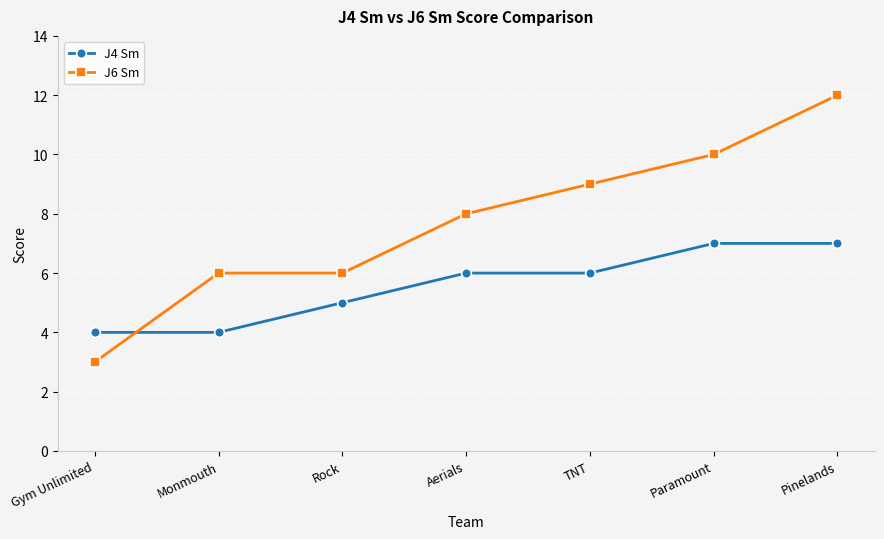

What are all the series names shown in the legend?

J4 Sm, J6 Sm